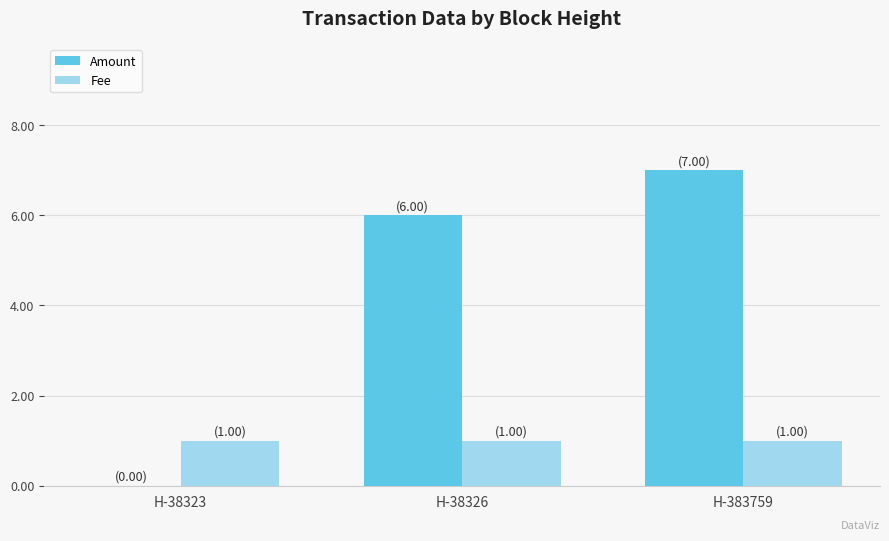

How many series are shown in this chart?

2